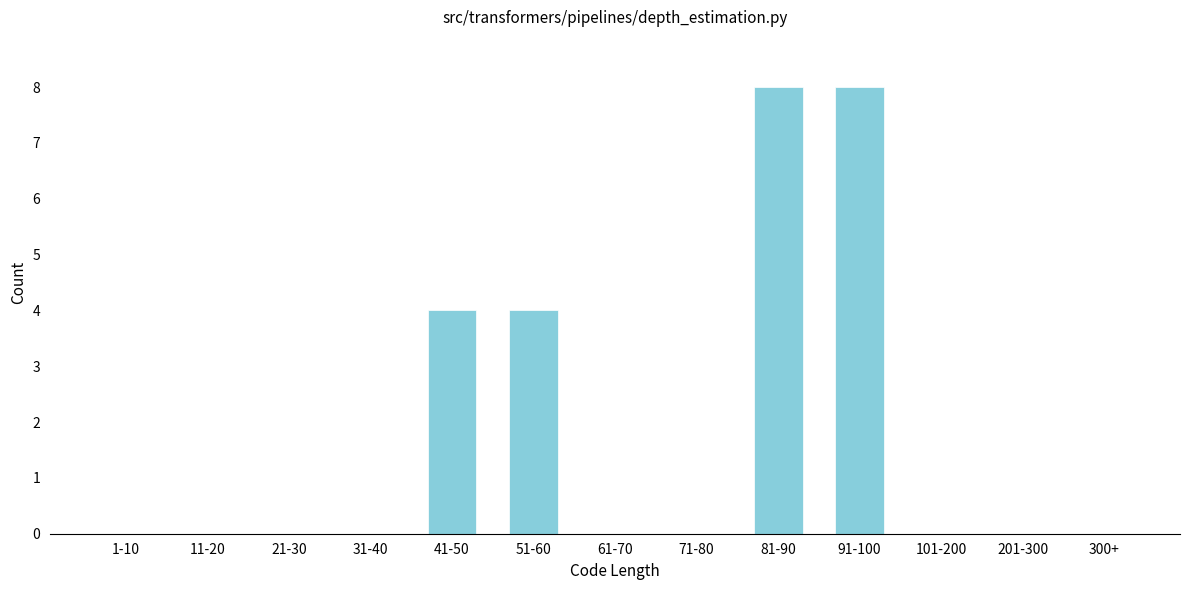

Reading left to right, extract all data points from this chart.

1-10=0	11-20=0	21-30=0	31-40=0	41-50=4	51-60=4	61-70=0	71-80=0	81-90=8	91-100=8	101-200=0	201-300=0	300+=0